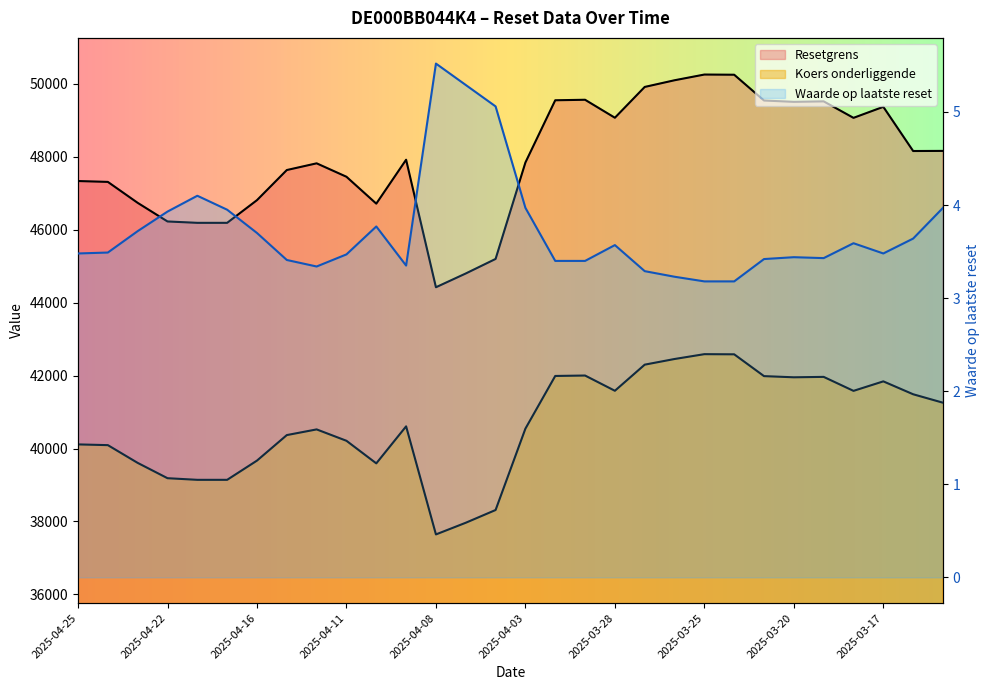

At which category does Waarde op laatste reset reach its first local valley?

2025-04-14